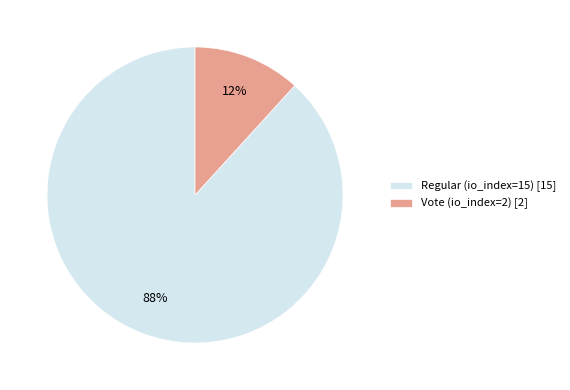

Does any single category account for the majority?

Yes